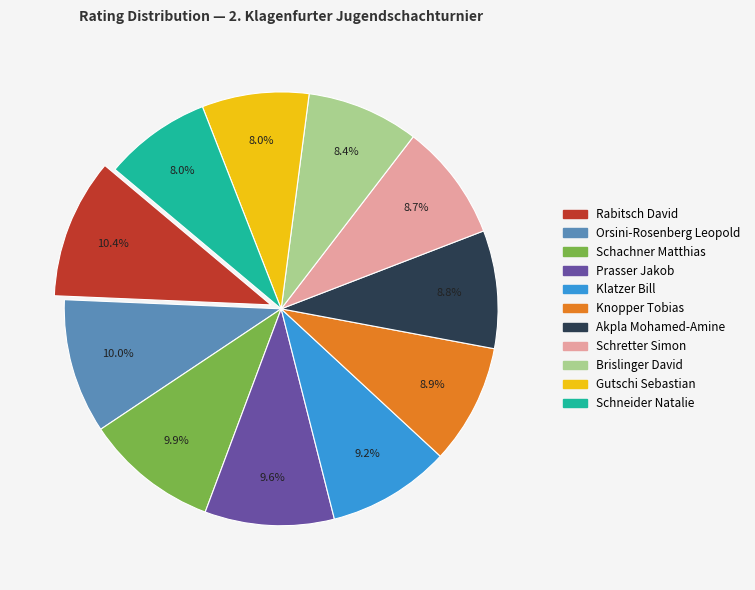

To the nearest percent, what is the difference between the largest and smallest slice percentages?

2%